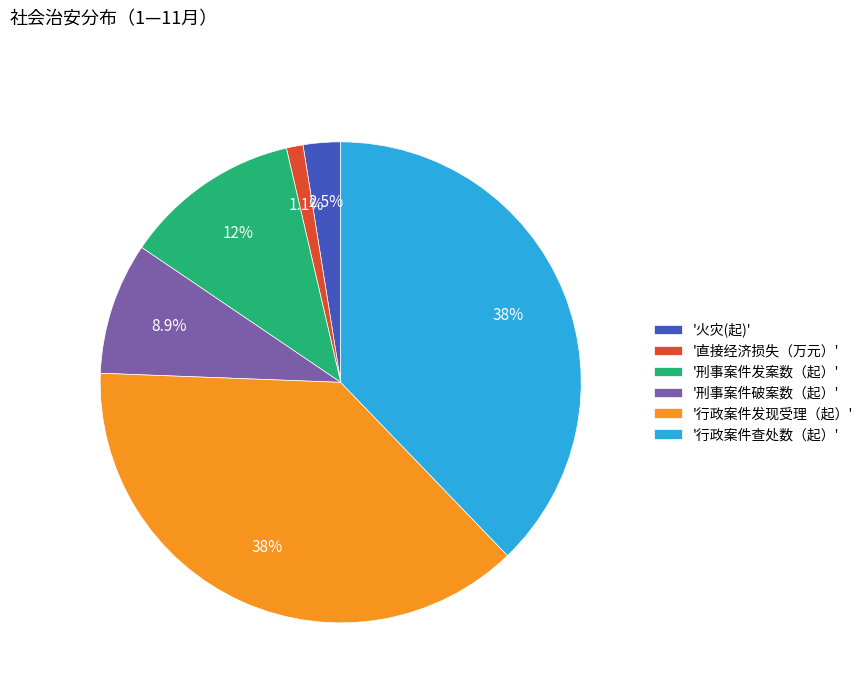

Which category has the smallest portion of the pie?

'直接经济损失（万元）'